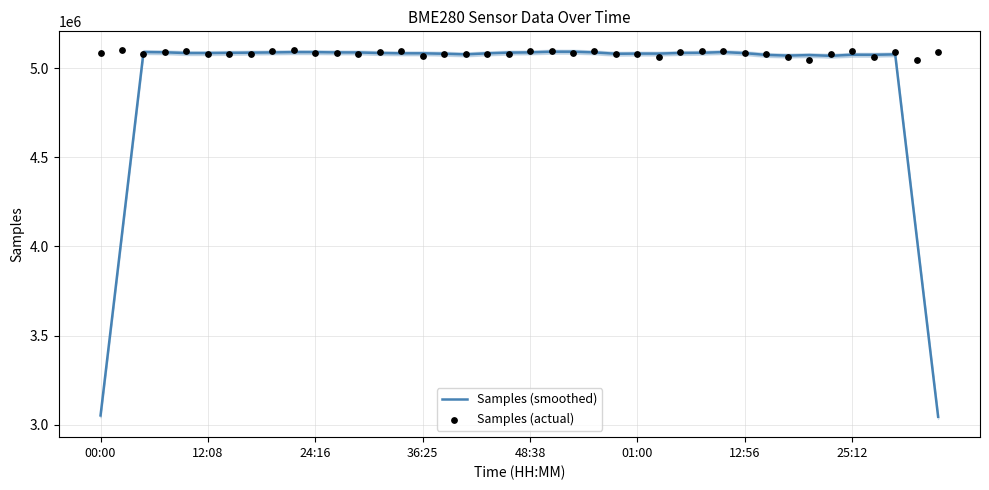

What are all the series names shown in the legend?

Samples (smoothed), Samples (actual)